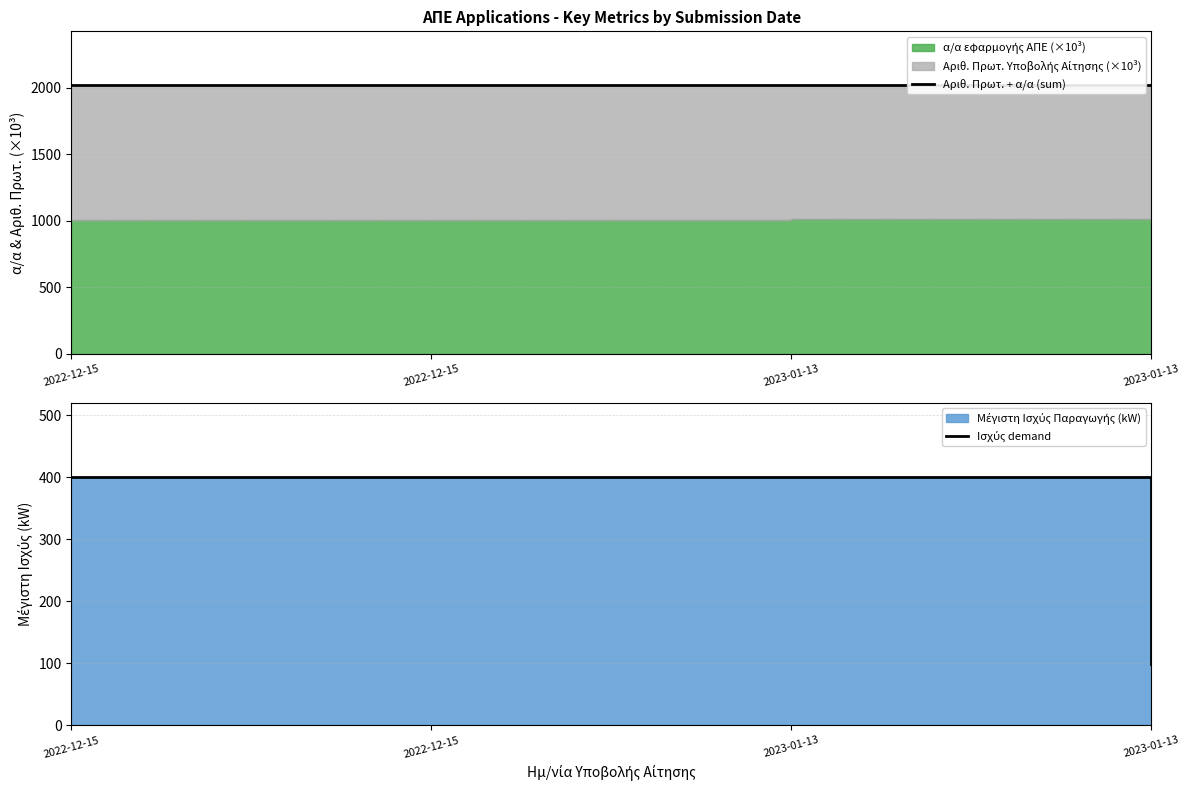

Reading left to right, extract all data points from this chart.

Αριθ. Πρωτ. + α/α (sum): 2018.1	2018.1	2020.1	2020.1
Ισχύς demand: 399.9	399.9	399.9	99.5